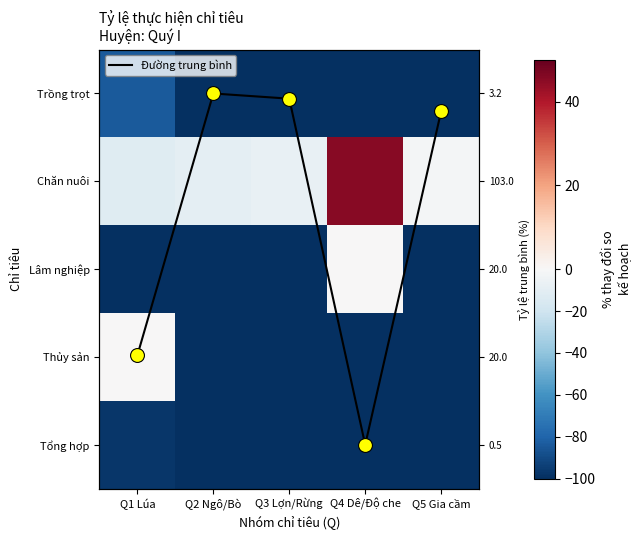

At how many categories does at least one series exceed 42?

1